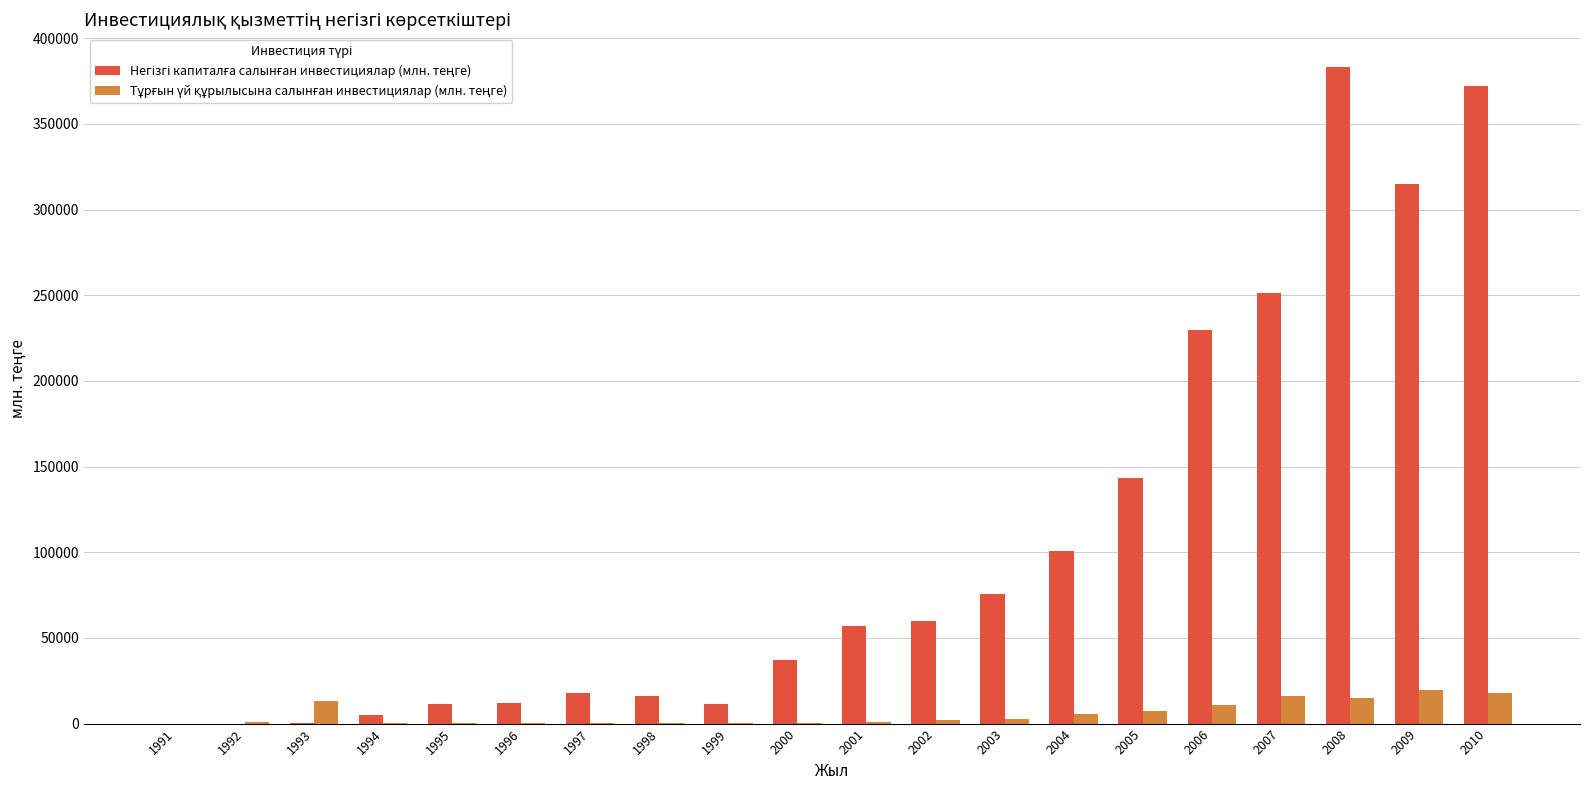

What is the greatest value displayed?

383199.0